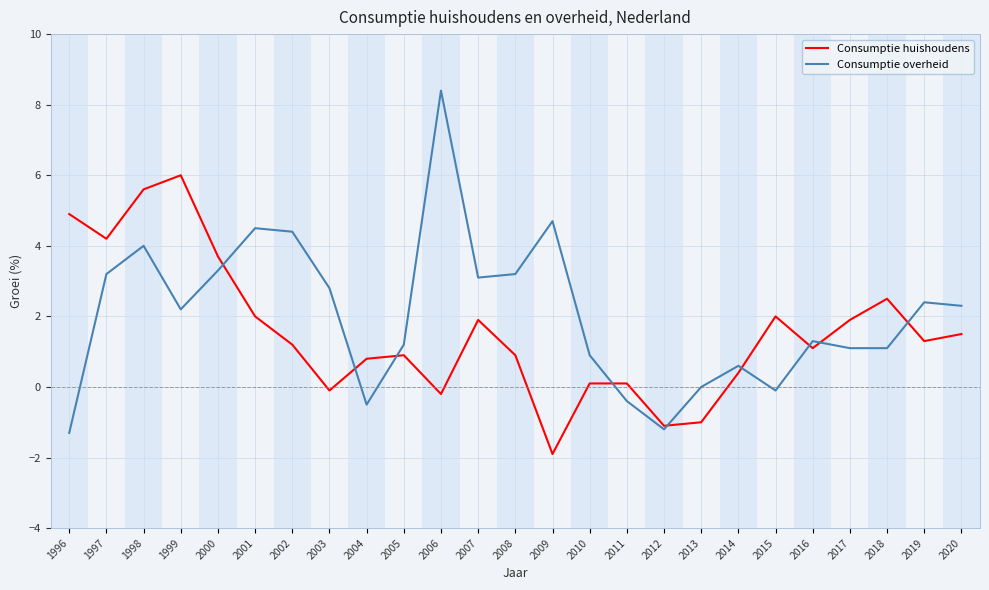

What is the highest value of the Consumptie overheid series?

8.4